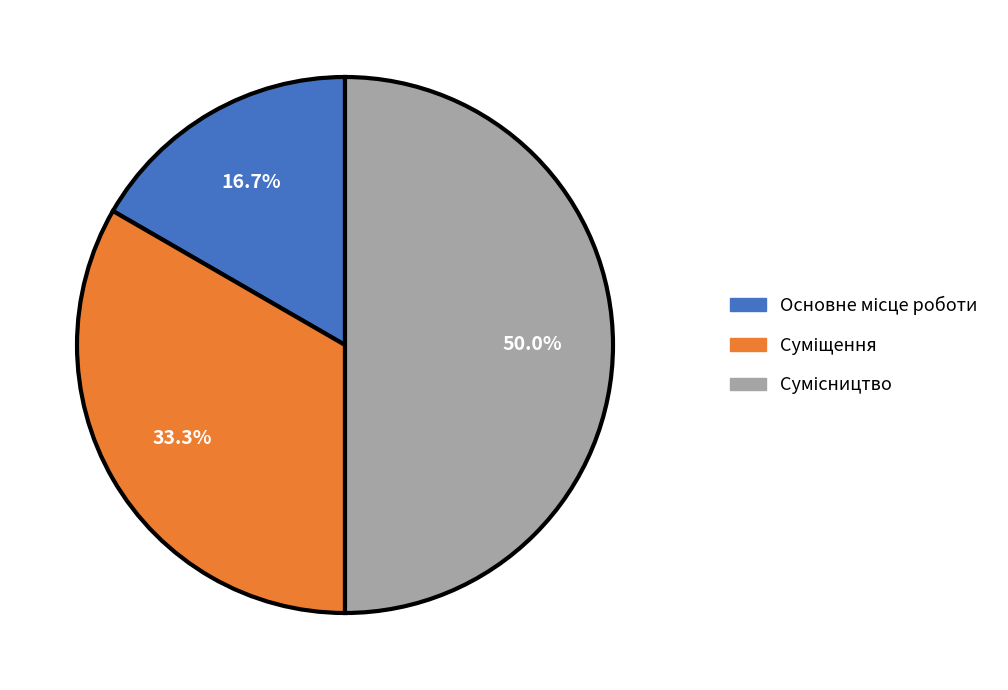

Approximately how many times larger is the value at Основне місце роботи compared to Суміщення?

0.5